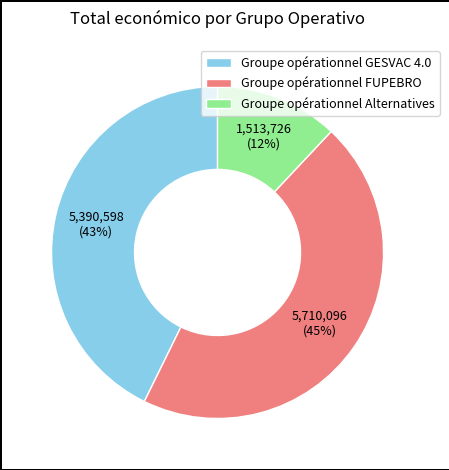

True or false: Groupe opérationnel Alternatives accounts for 12% of the total.

True